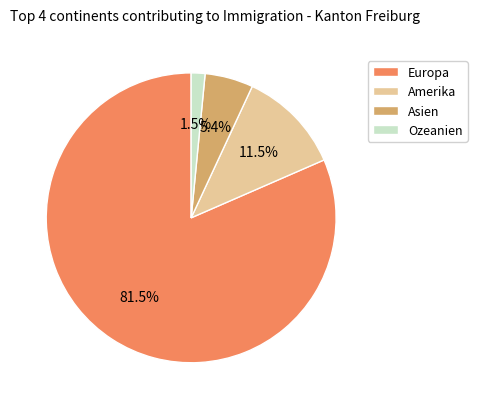

How many slices are in this pie chart?

4